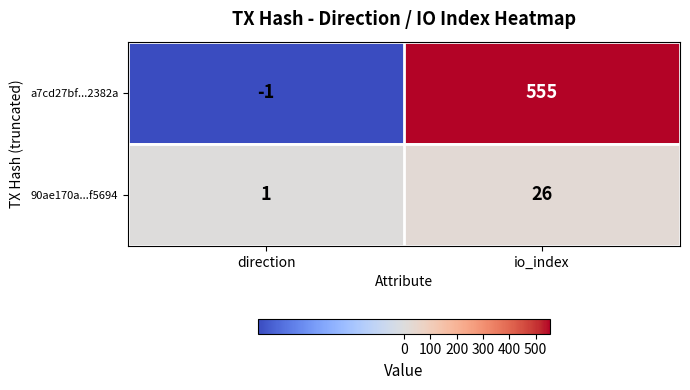

Which category has the highest value in the a7cd27bf...2382a series?

io_index